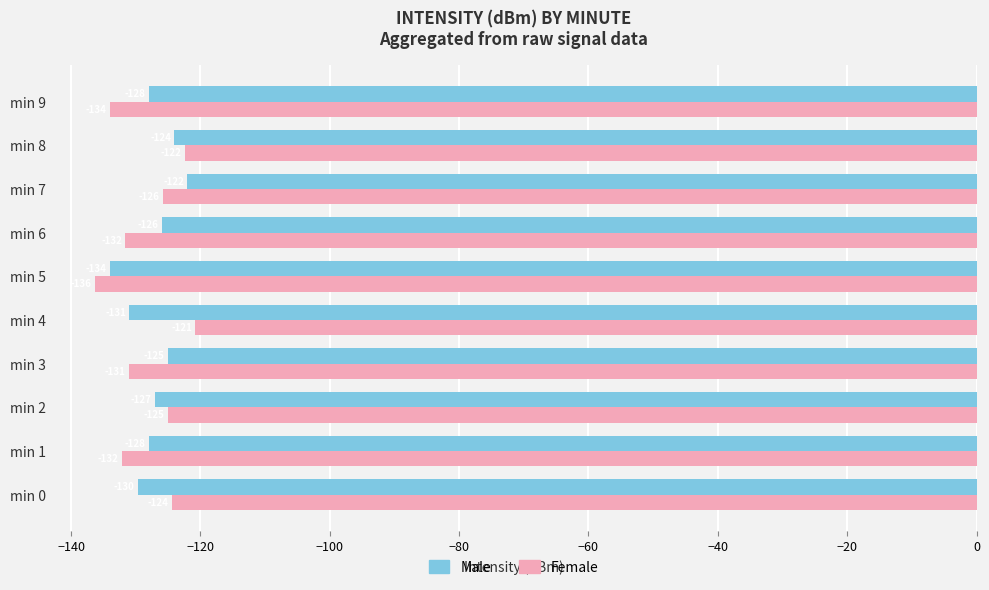

What is the minimum value shown in the chart?

-136.3